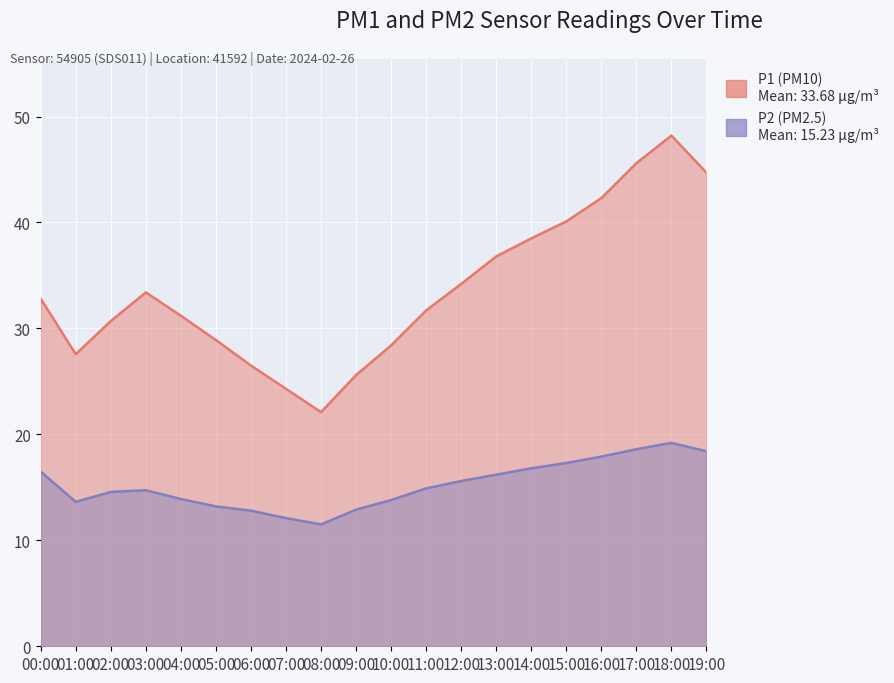

List the series in order of their peak value, highest first.

P1, P2